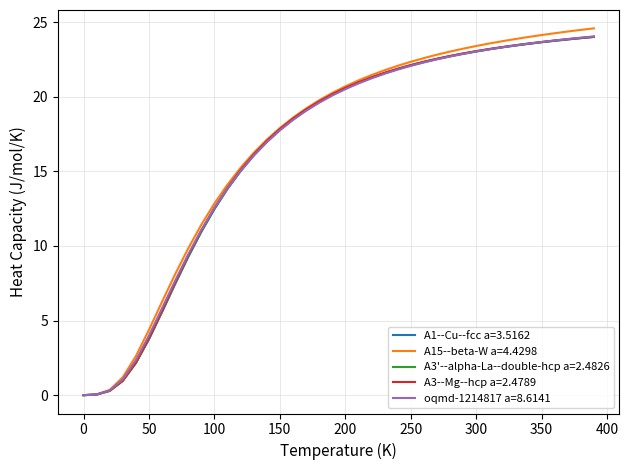

What is the highest value of the A1--Cu--fcc a=3.5162 series?

24.0